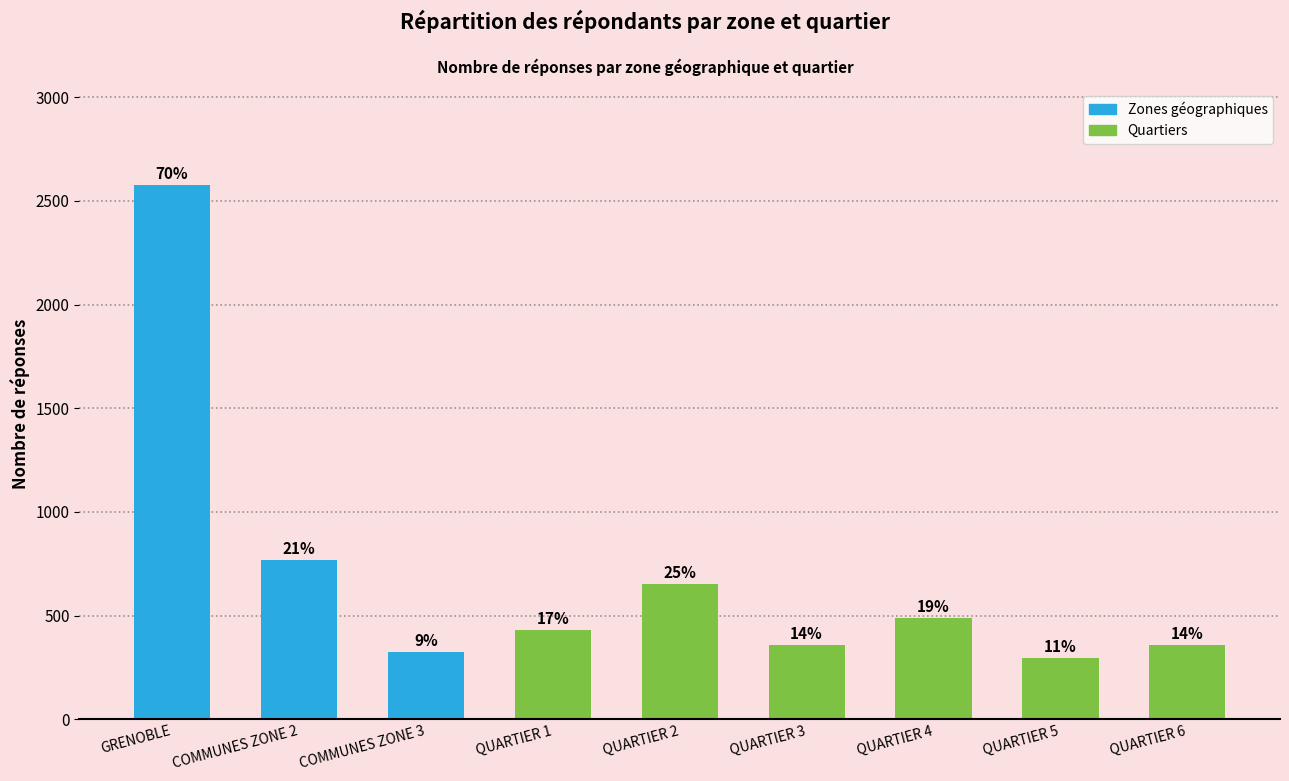

What is the ratio of the value at QUARTIER 1 to the value at GRENOBLE?

0.2